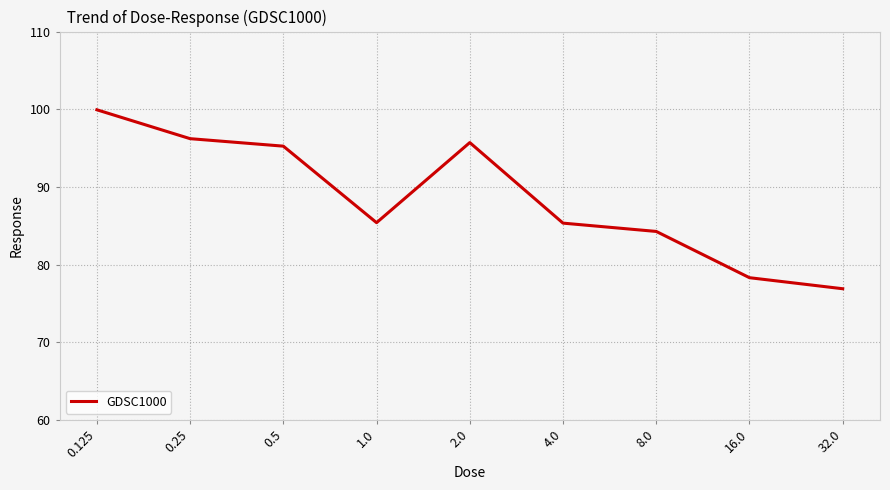

True or false: the data shows 48.4 at 0.5.

False